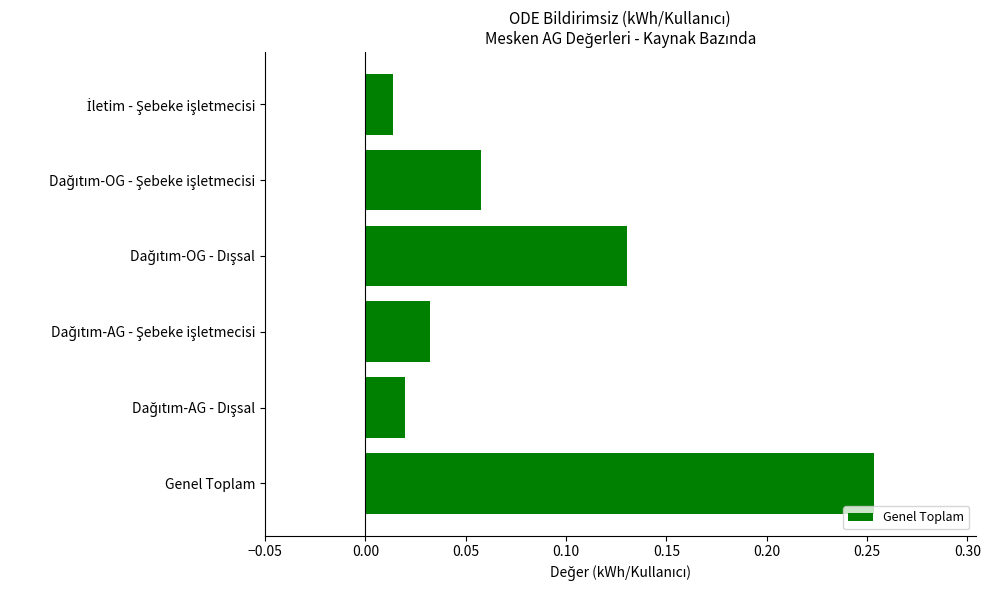

What is the difference between the maximum and minimum values?

0.2